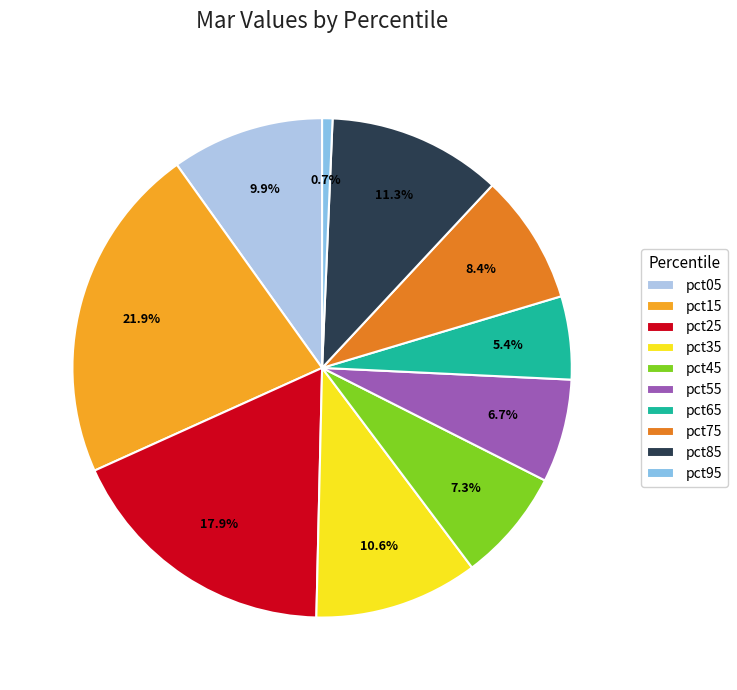

Is pct35 the majority of the pie?

No